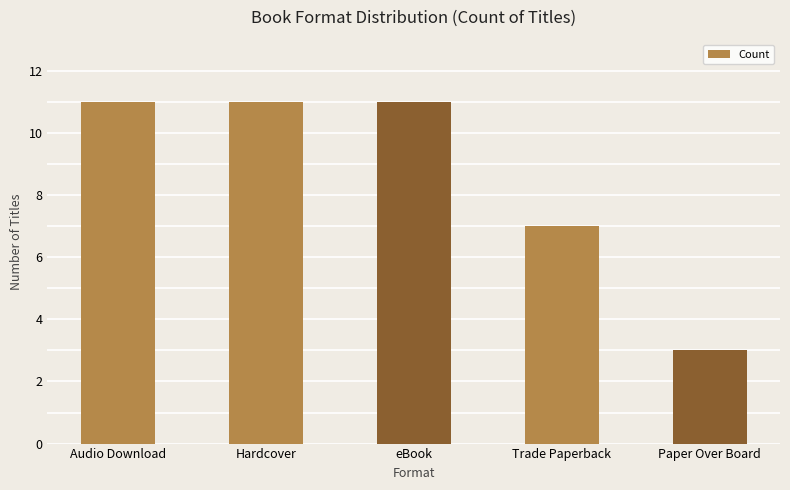

What is the value of the 2nd bar from the left?

11